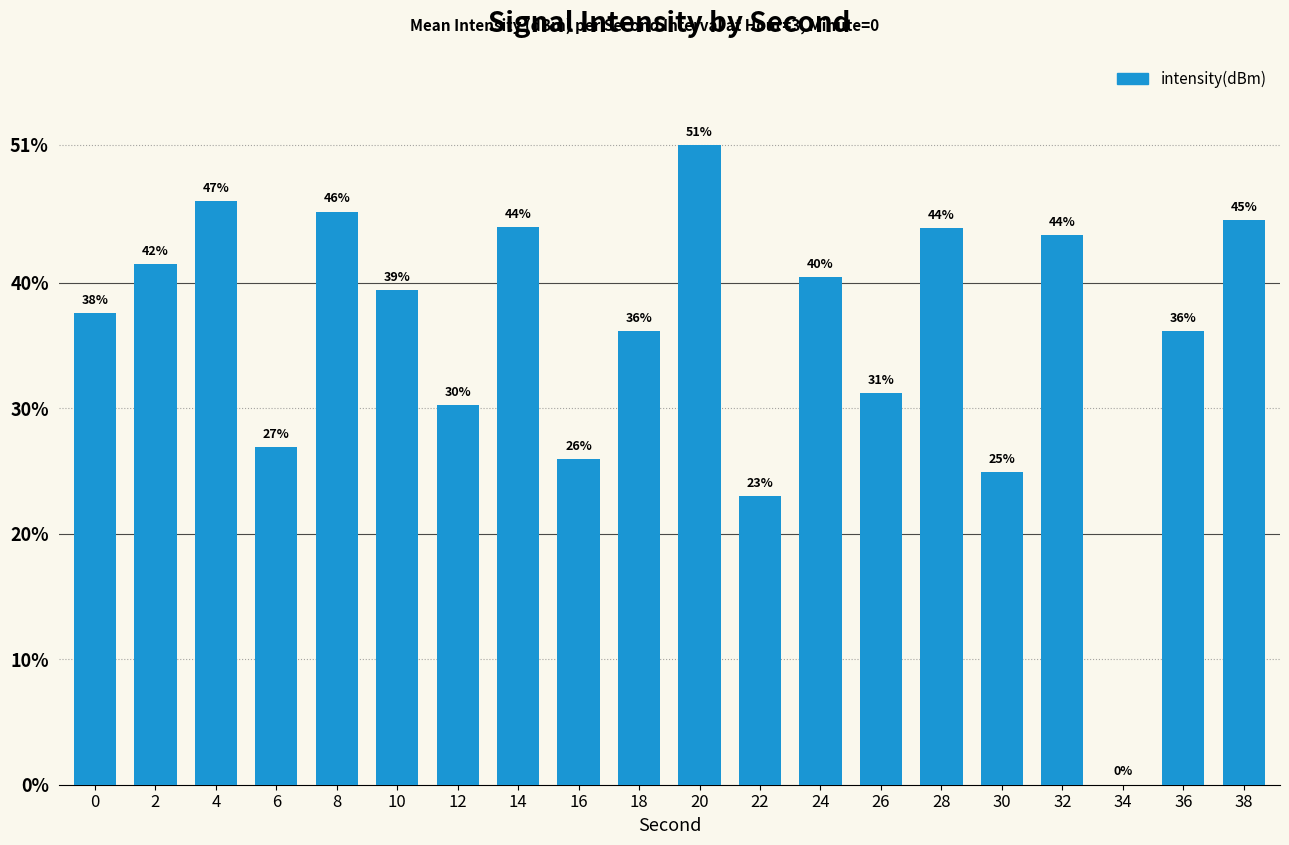

Where is the data nearest to the value 25?

30